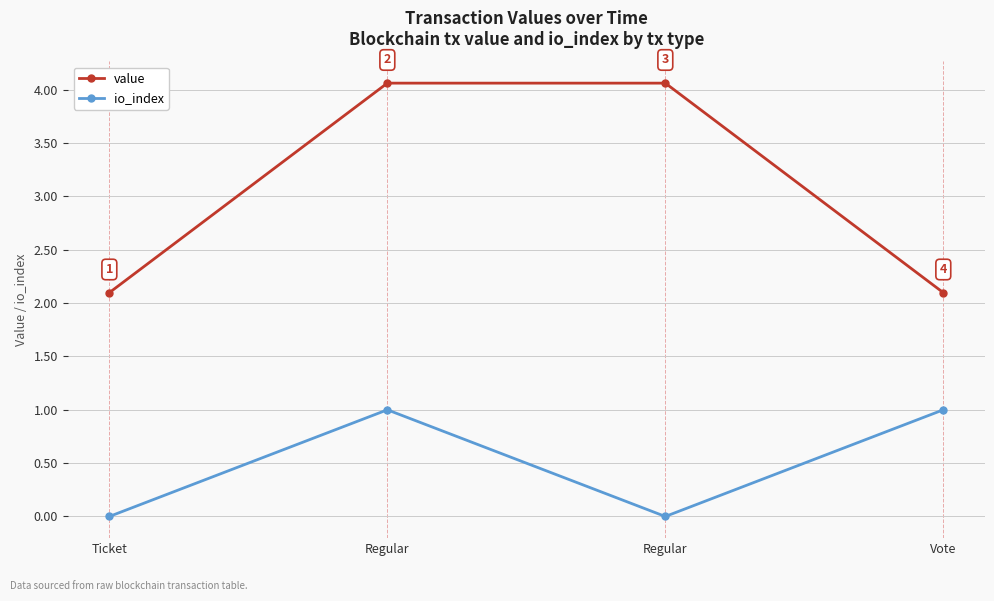

What are all the series names shown in the legend?

value, io_index